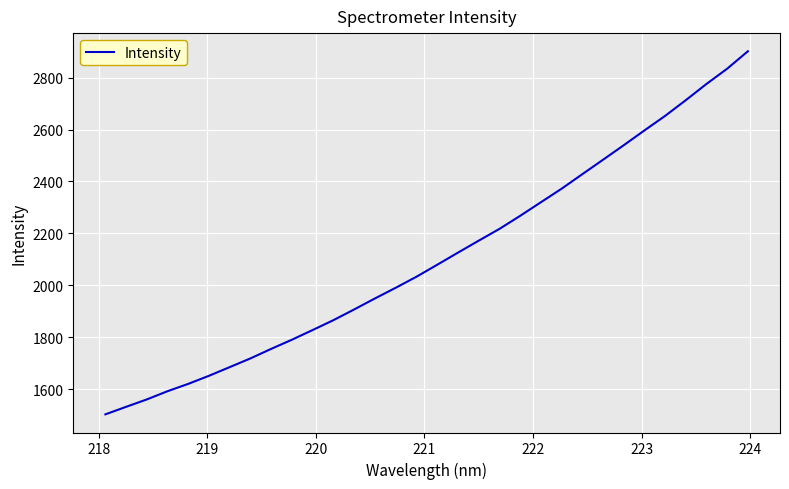

What is the smallest value displayed?

1502.8